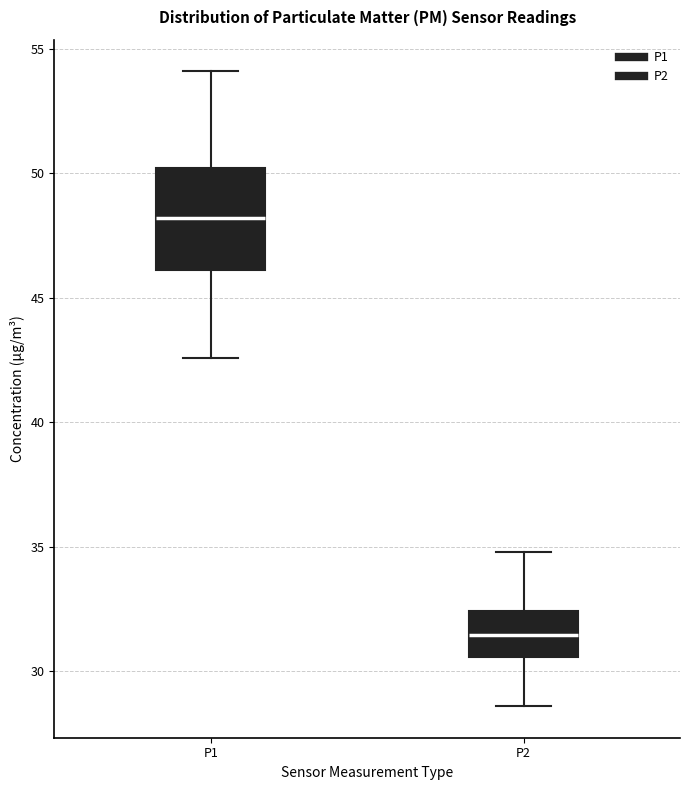

Where does the upper whisker of the box for P1 end on the y-axis? The values are not printed on the chart, so give them approximately, as read against the axis.

54.0